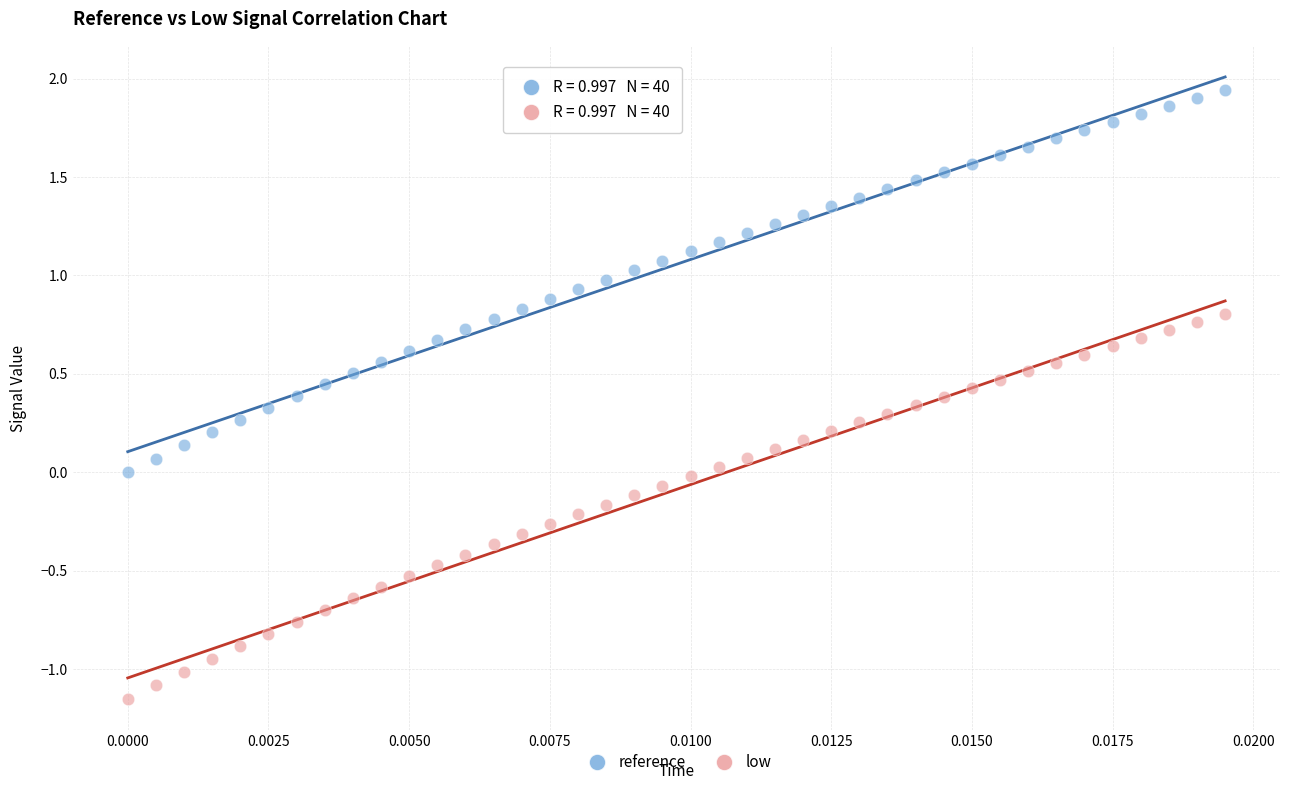

Which series has the largest Y range (max minus min)?

low